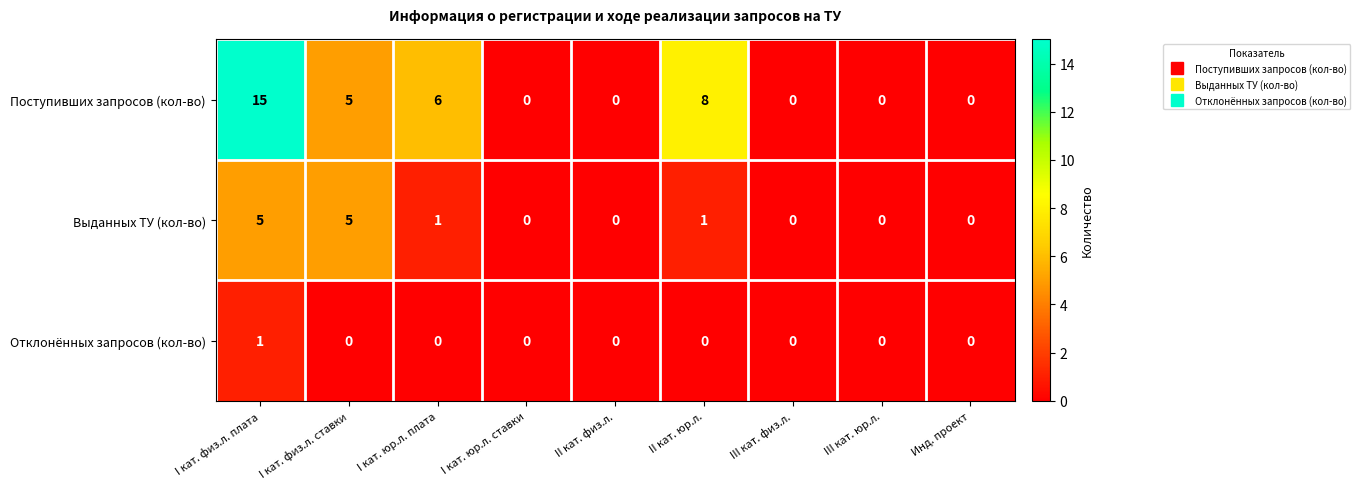

The value of Отклонённых запросов (кол-во) at Инд. проект is 0. True or false?

True